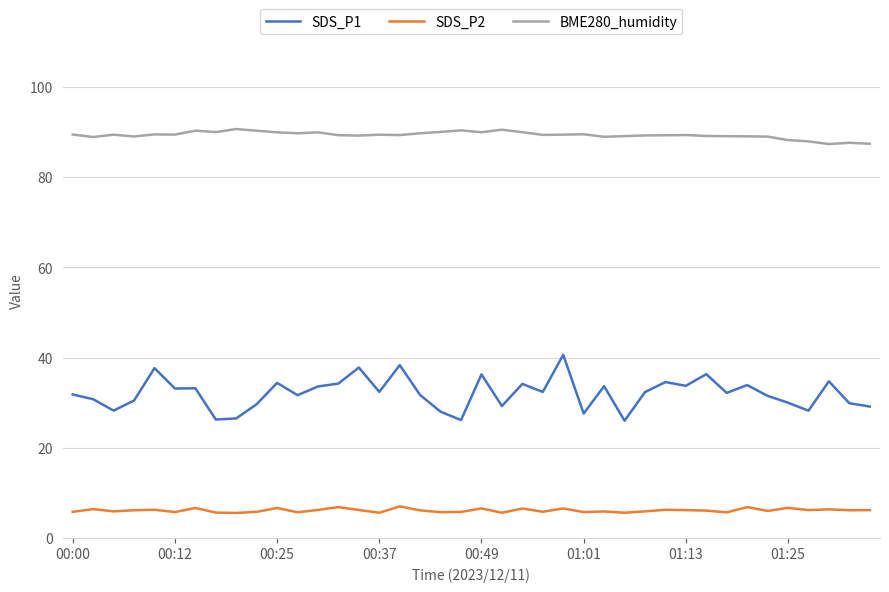

True or false: SDS_P1 and BME280_humidity intersect in this chart.

False